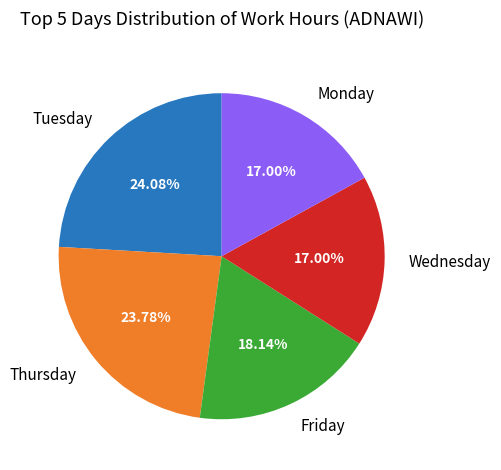

How many slices are in this pie chart?

5